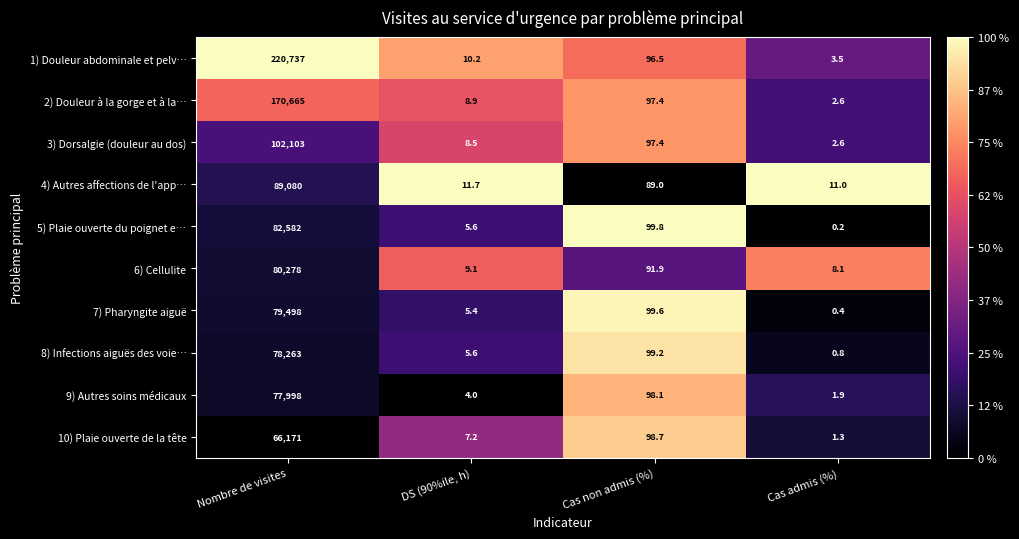

The value of 2) Douleur à la gorge et à la… at Cas admis (%) is 2.6. True or false?

True